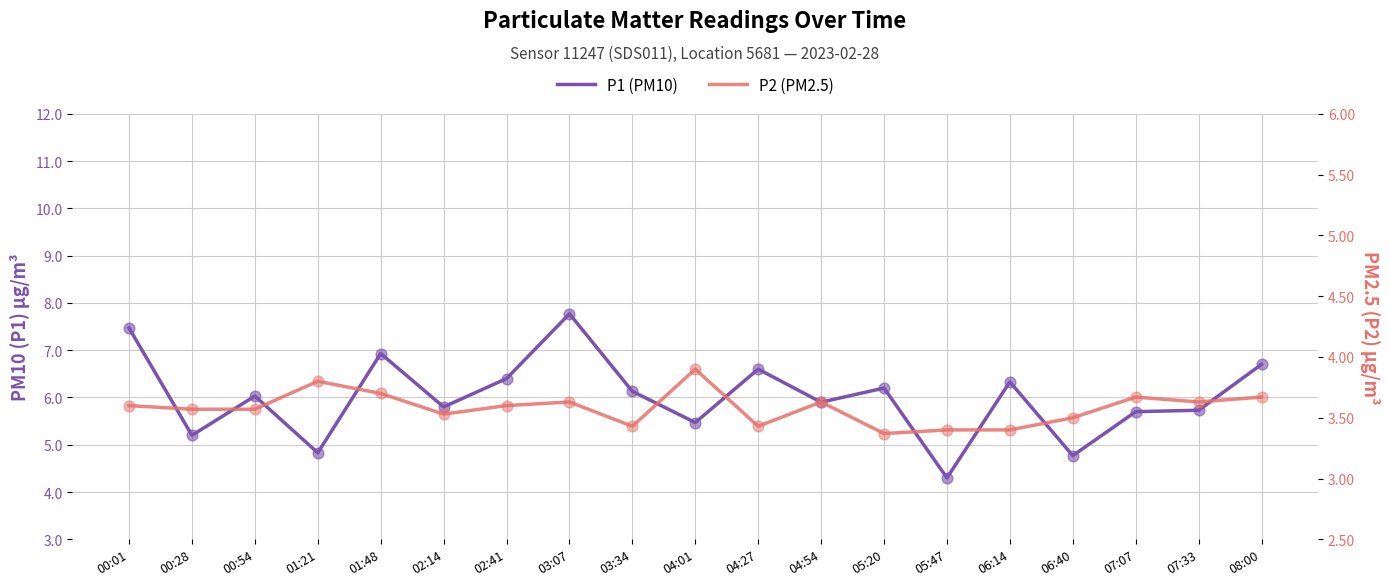

What are all the series names shown in the legend?

P1 (PM10), P2 (PM2.5)